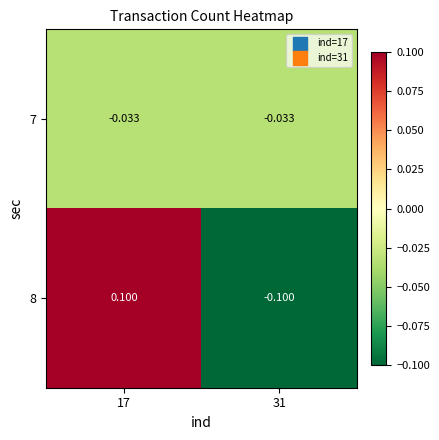

Which series has the largest total across all categories?

8